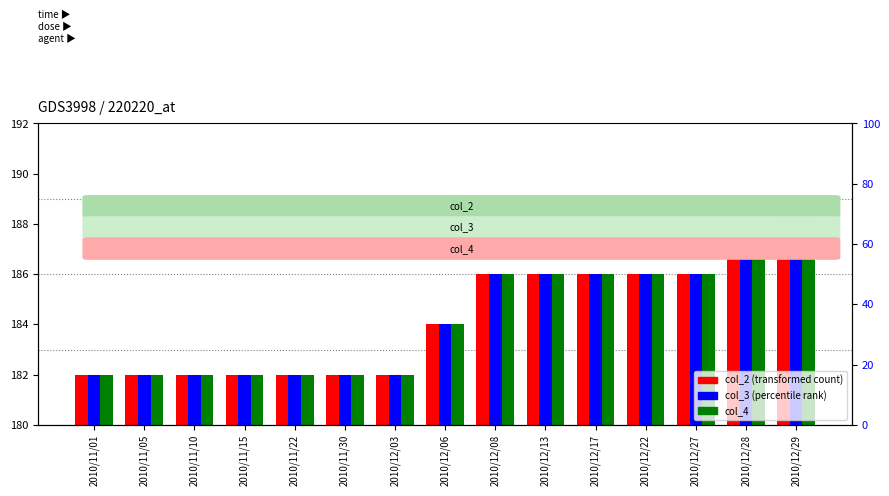

Reading right to left, extract all data points from this chart.

col_2: 189	188	186	186	186	186	186	184	182	182	182	182	182	182	182
col_3: 189	188	186	186	186	186	186	184	182	182	182	182	182	182	182
col_4: 189	188	186	186	186	186	186	184	182	182	182	182	182	182	182